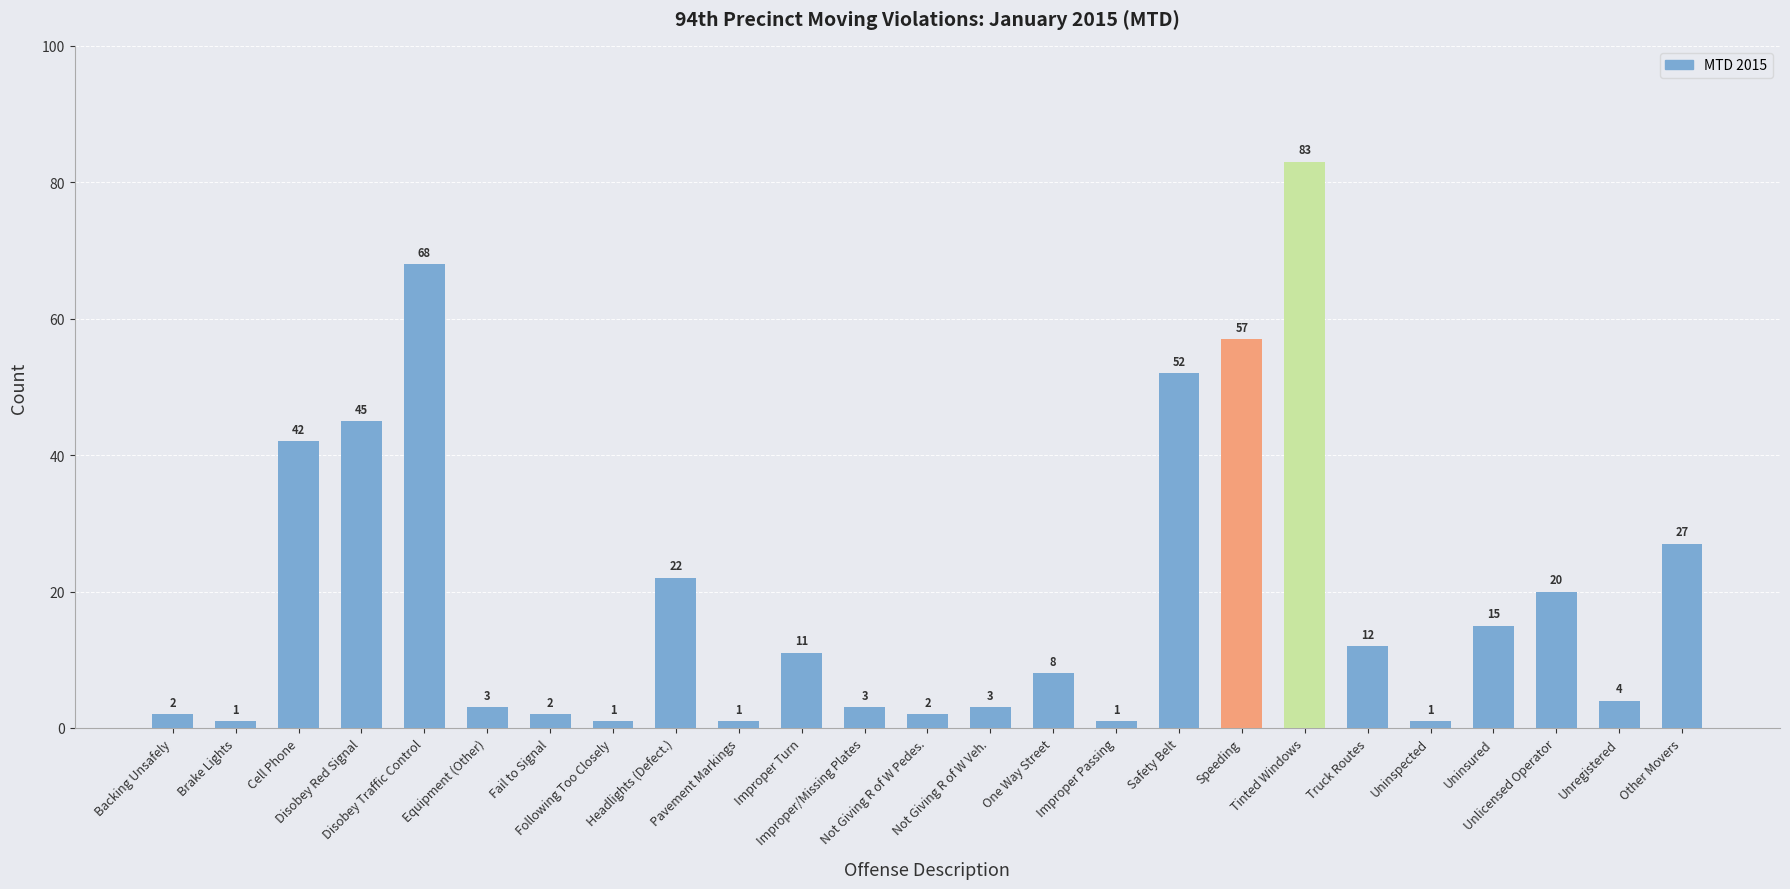

What is the change in value from Improper Turn to Truck Routes?

+1